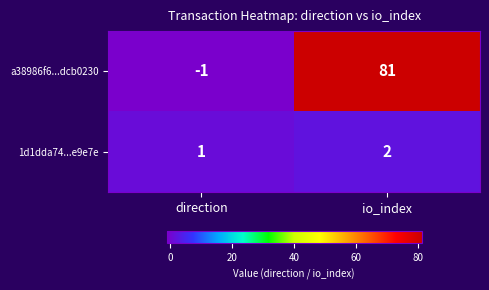

The a38986f6...dcb0230 series shows 81 at io_index. True or false?

True